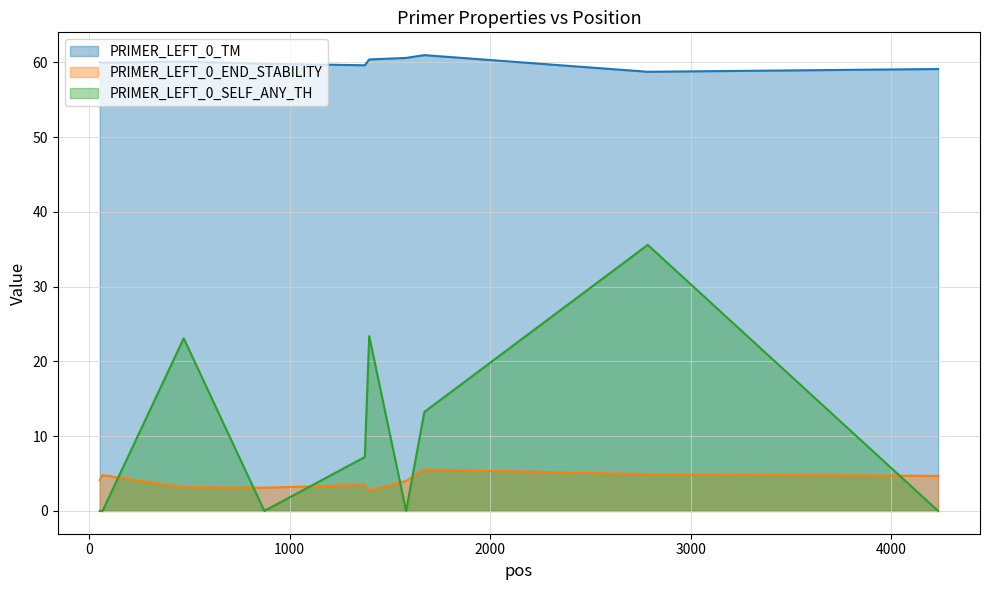

What is the difference between the PRIMER_LEFT_0_TM values at 2786 and 1375?

0.9